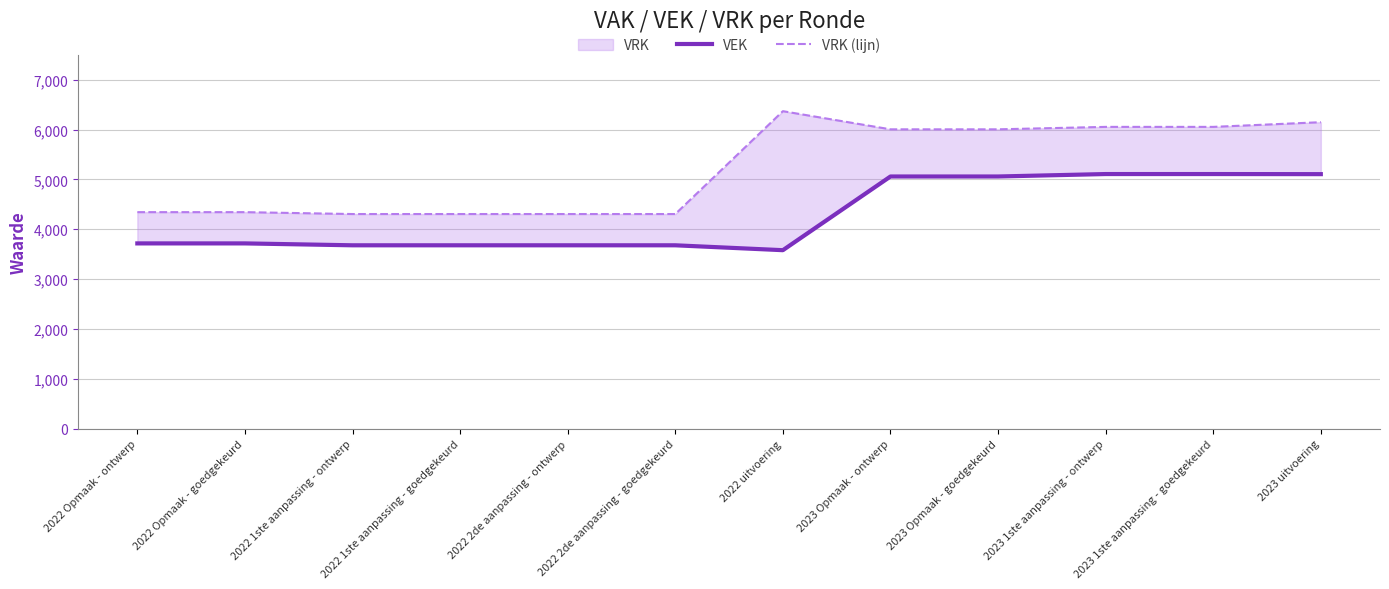

Is it true that VRK (lijn) equals 4344 at 2022 Opmaak - goedgekeurd?

True